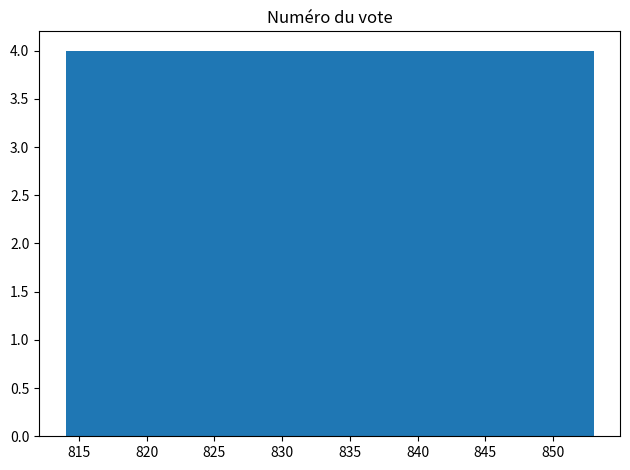

Reading left to right, list every bar in this chart as the range it spans on the x-axis followed by its height. Neither the bar edges nor the heights are printed on the chart, so give them approximately, as read against the axes.

814.0 to 817.9: 4
817.9 to 821.8: 4
821.8 to 825.7: 4
825.7 to 829.6: 4
829.6 to 833.5: 4
833.5 to 837.4: 4
837.4 to 841.3: 4
841.3 to 845.2: 4
845.2 to 849.1: 4
849.1 to 853.0: 4